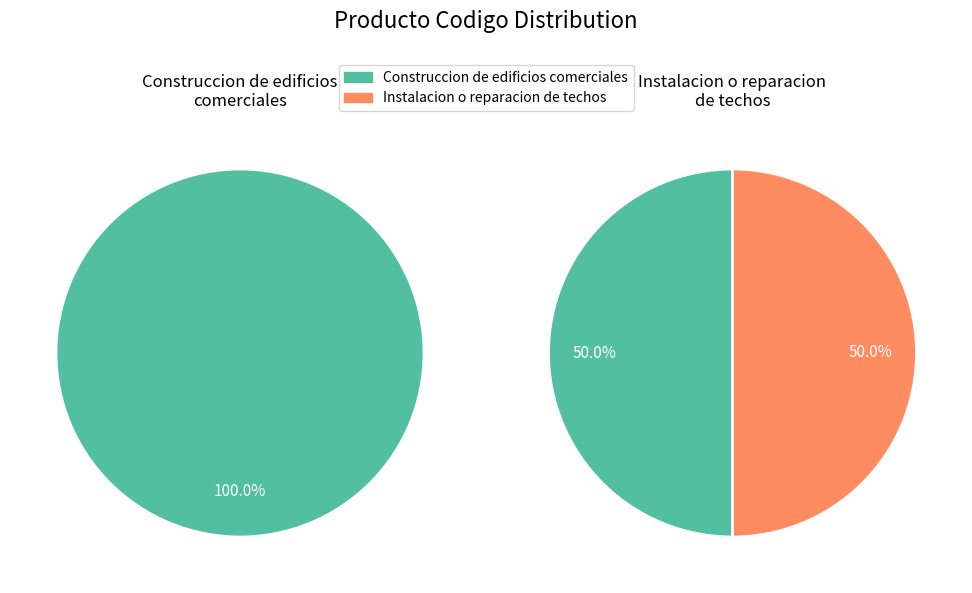

What percentage is the cantidad slice, to the nearest percent?

50%